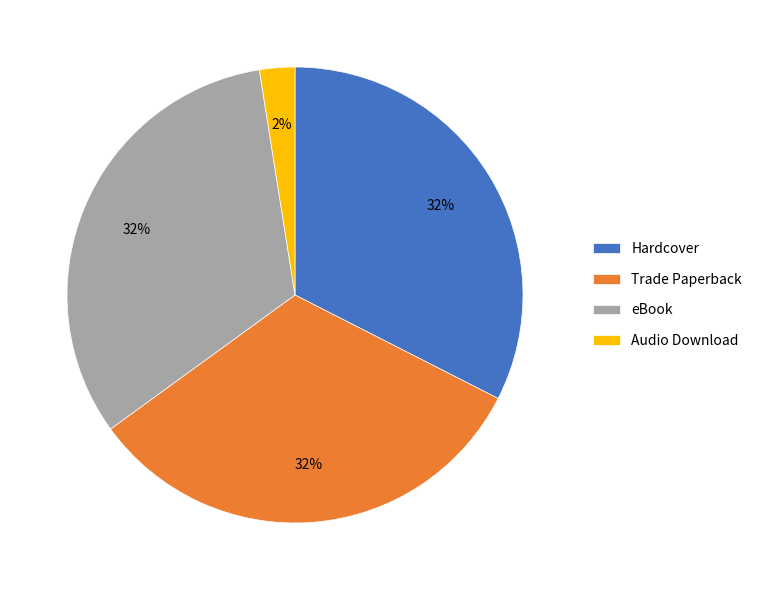

Combined, do Trade Paperback and Audio Download account for over 50%?

No